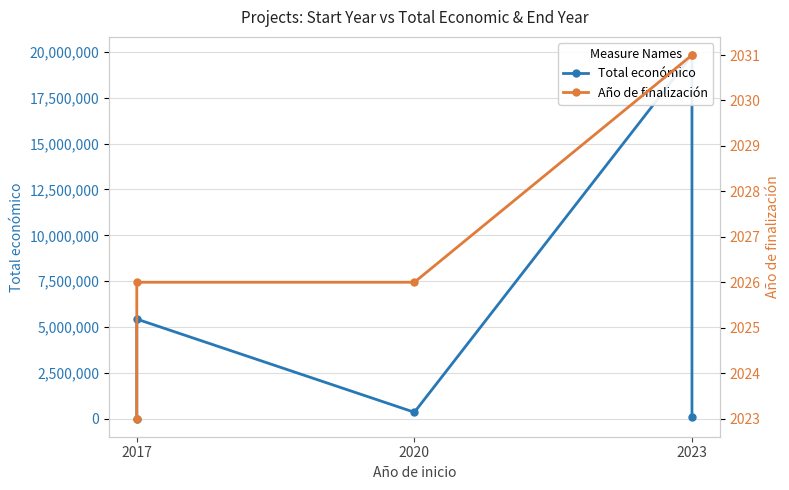

True or false: Total económico and Año de finalización cross at least once.

False